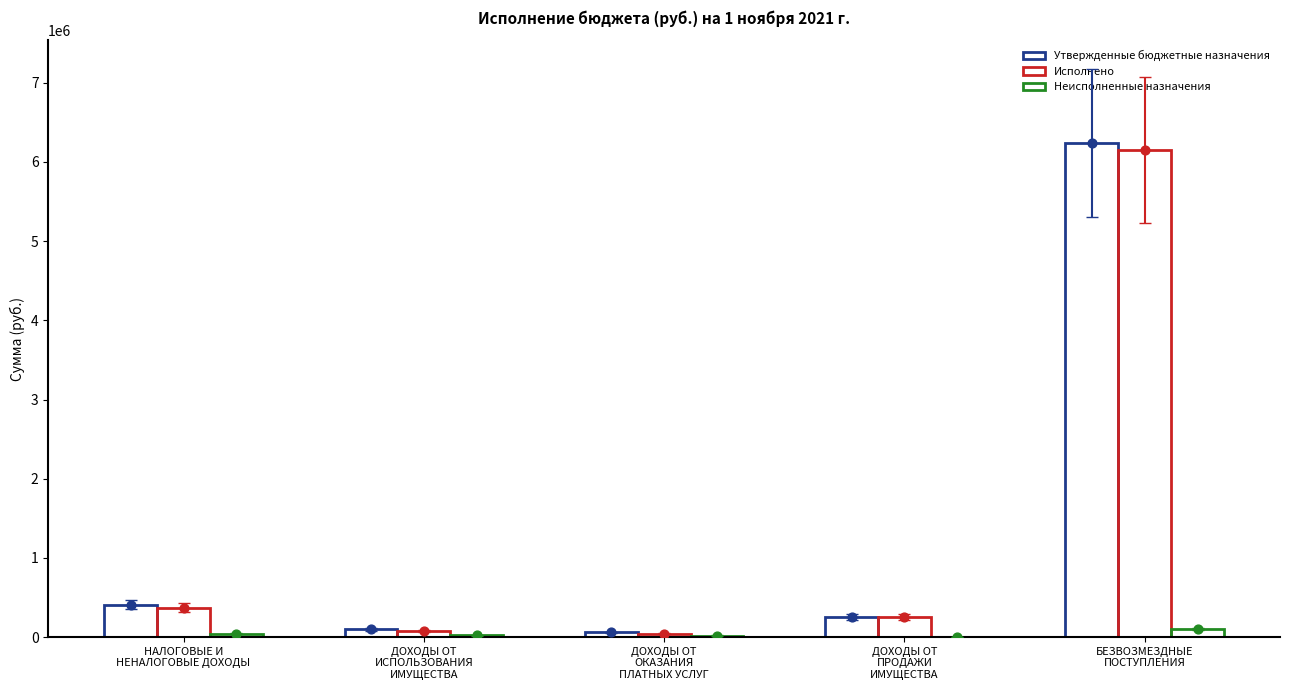

What are all the series names shown in the legend?

Утвержденные бюджетные назначения, Исполнено, Неисполненные назначения